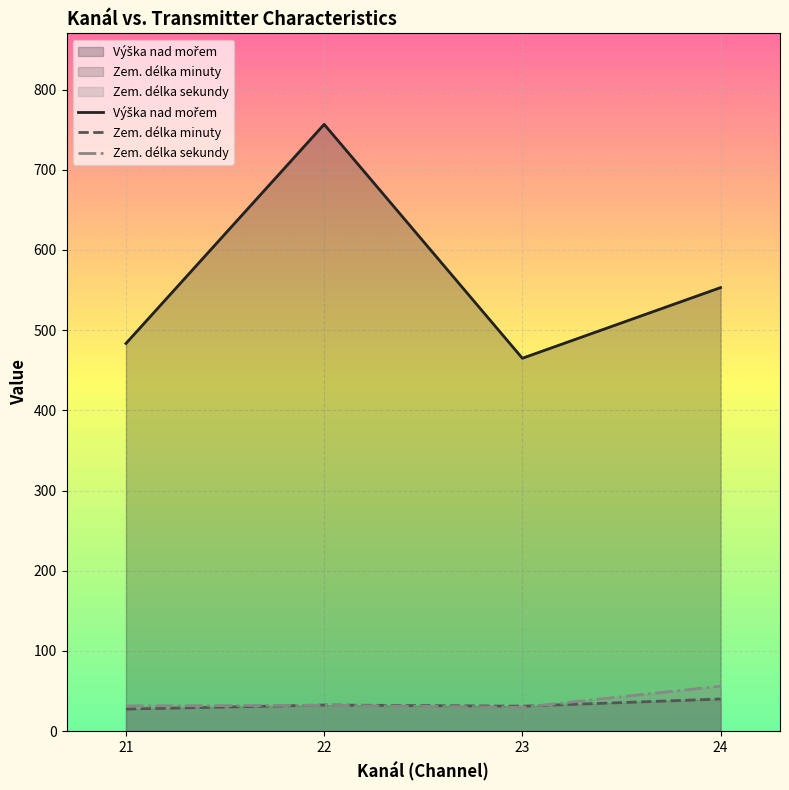

What is the minimum value shown in the chart?

27.5